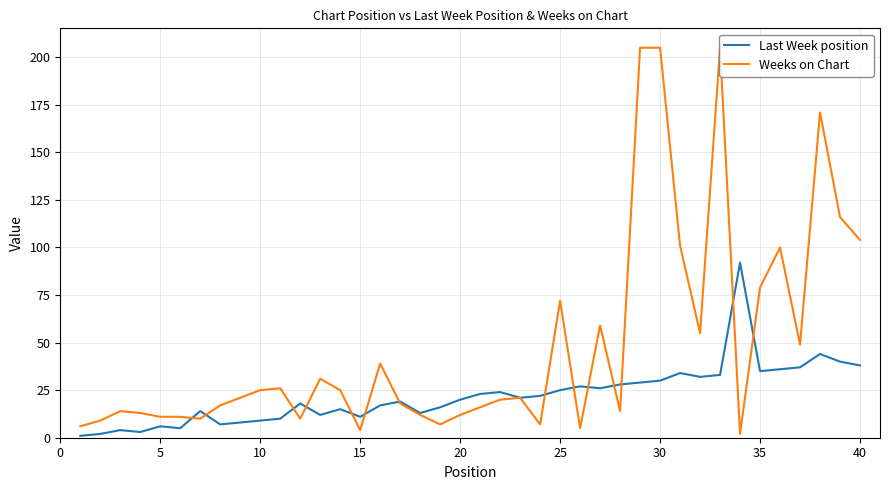

The value of Last Week position at 25 is 15. True or false?

False